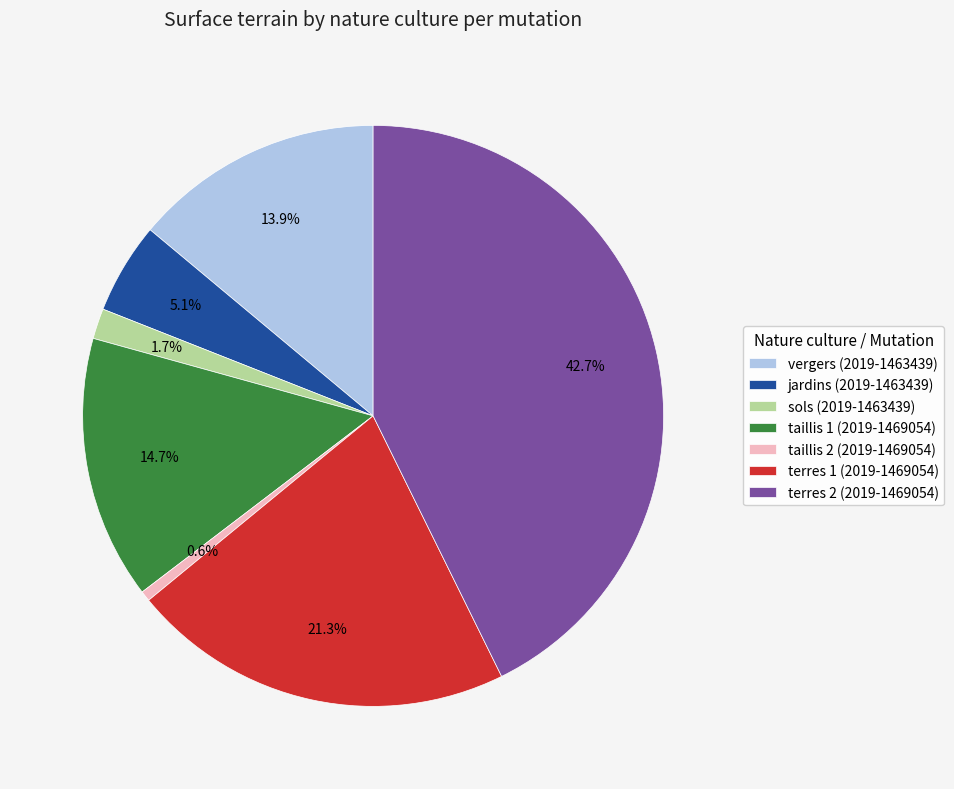

Rank the categories by value from highest to lowest.

terres 2 (2019-1469054), terres 1 (2019-1469054), taillis 1 (2019-1469054), vergers (2019-1463439), jardins (2019-1463439), sols (2019-1463439), taillis 2 (2019-1469054)